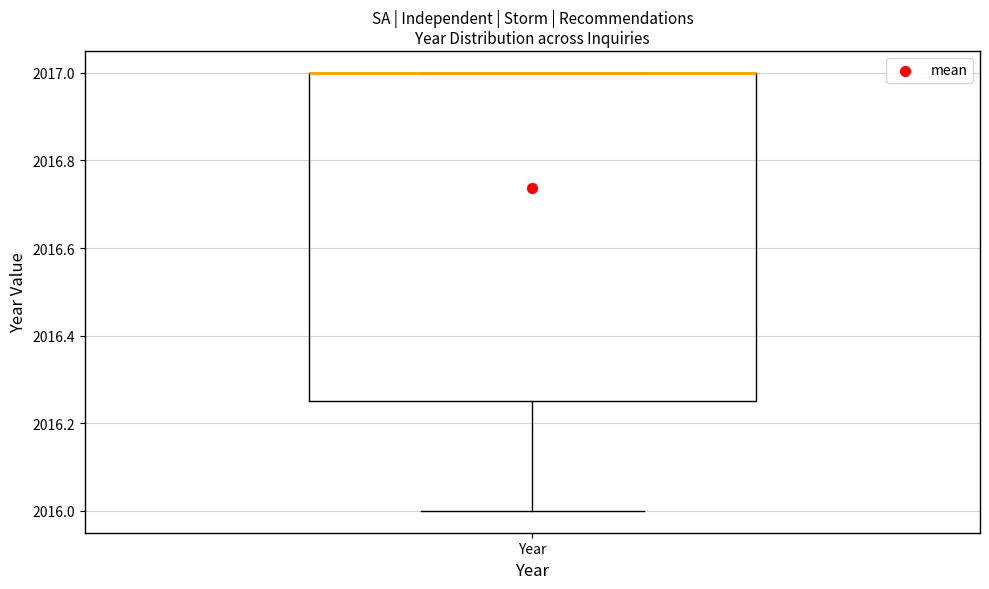

Where does the lower whisker of the box for Year end on the y-axis? The values are not printed on the chart, so give them approximately, as read against the axis.

2016.00